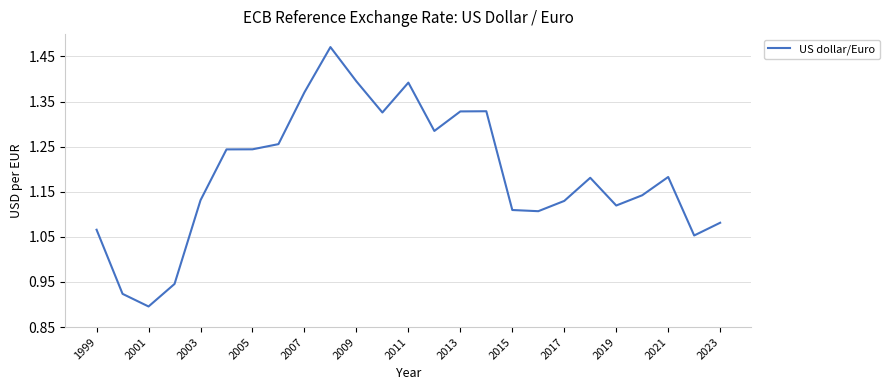

What is the difference between the maximum and minimum values?

0.6